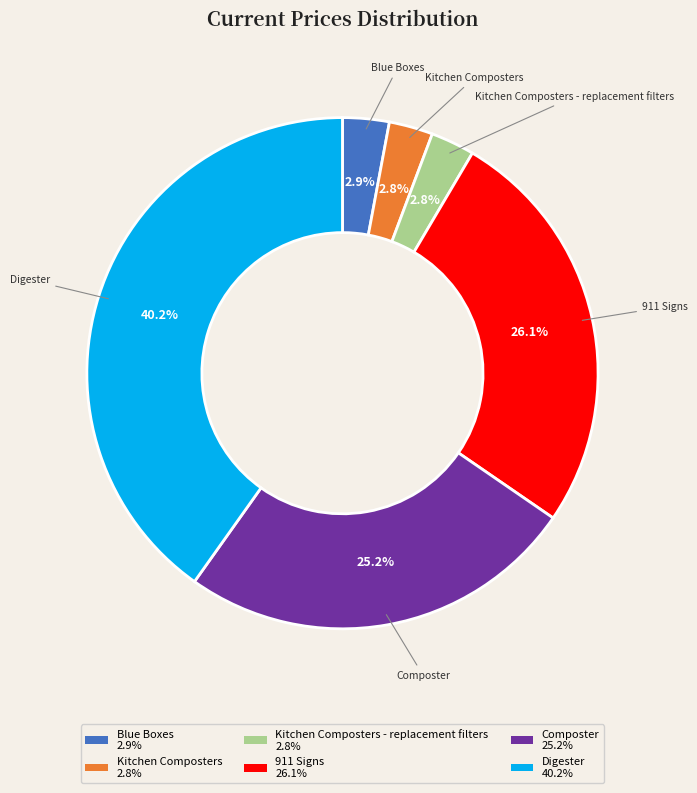

To the nearest percent, what is the average slice percentage?

17%